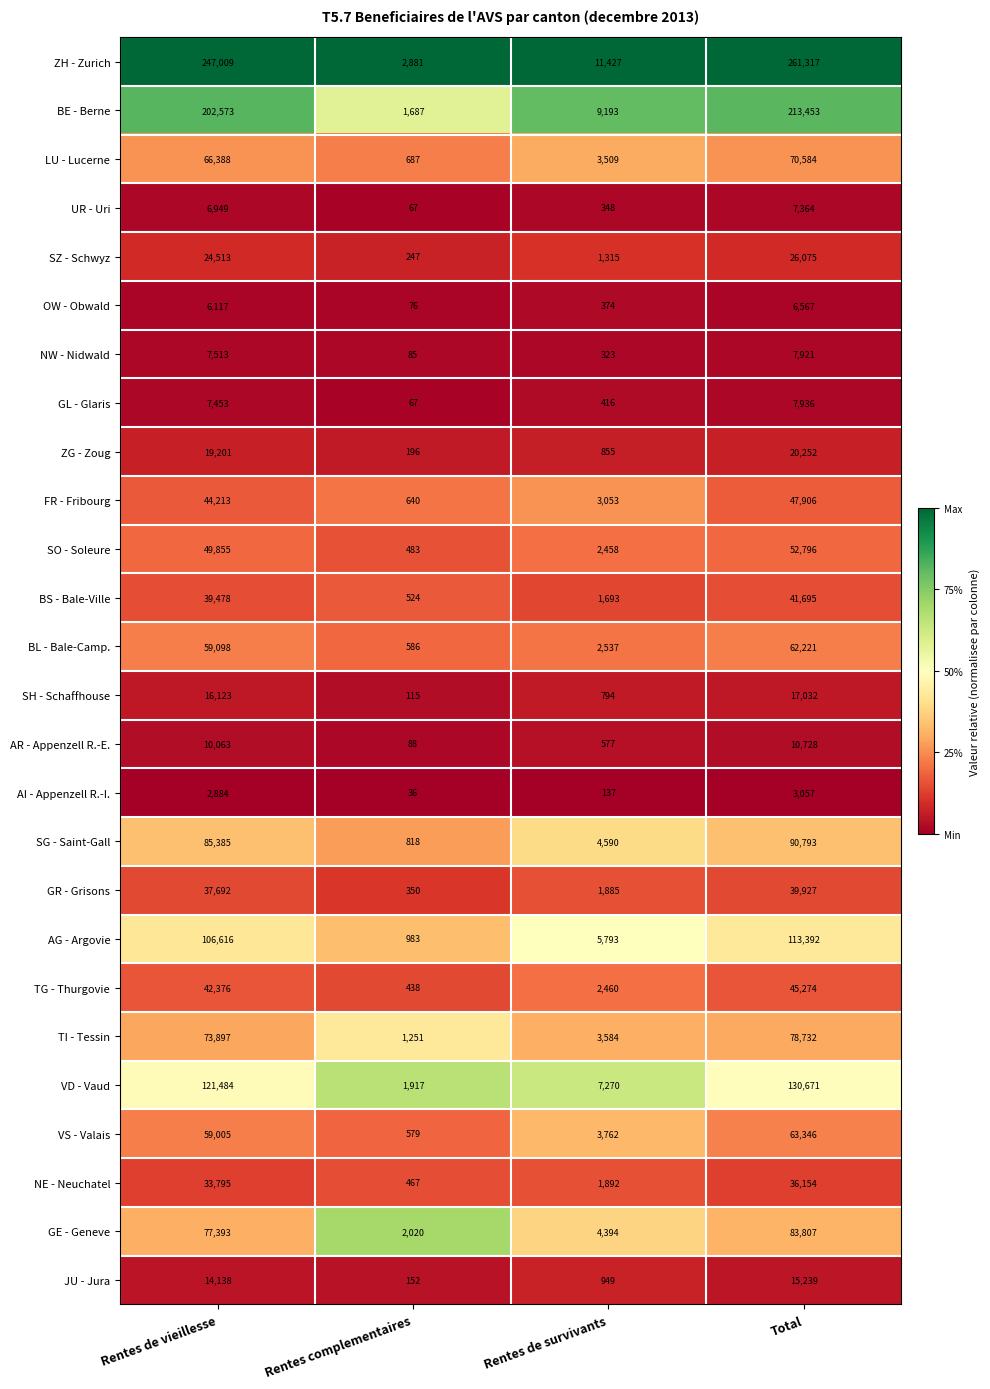

True or false: OW - Obwald has a value of 41 at Rentes complementaires.

False